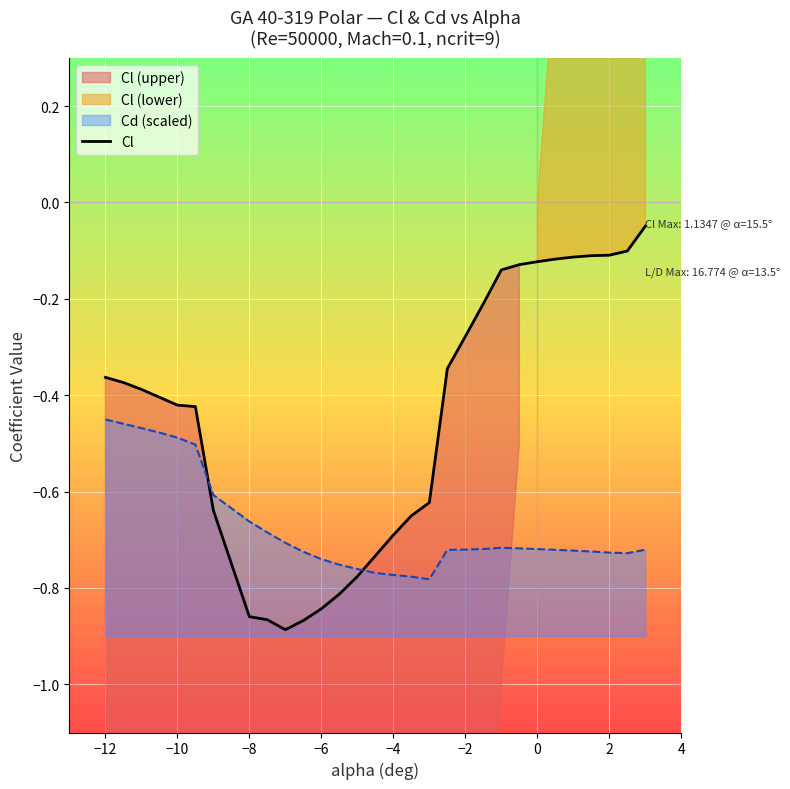

List the series in order of their overall mean, highest first.

Cl, Cd (scaled)